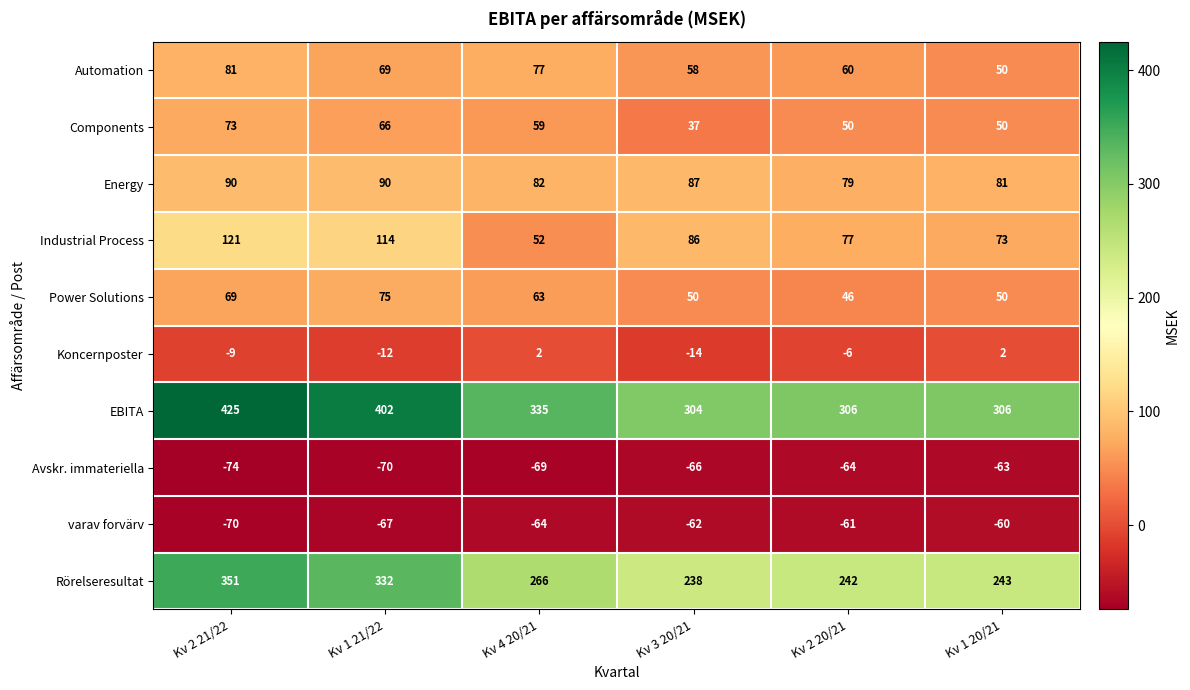

What is the average value of the Koncernposter series?

-6